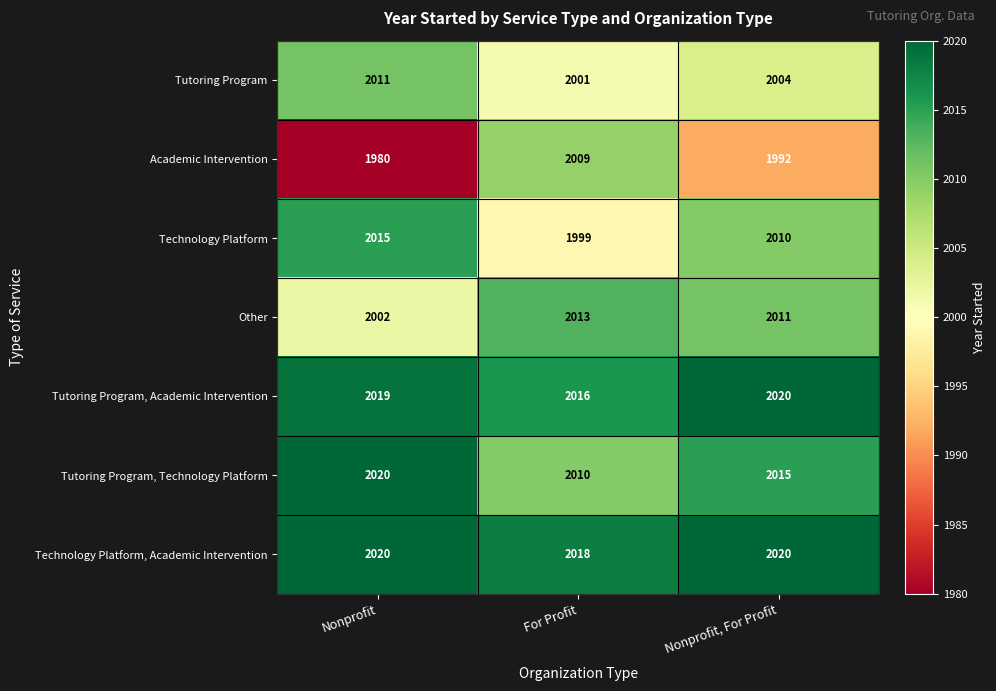

True or false: Tutoring Program, Academic Intervention has a value of 2812 at Nonprofit, For Profit.

False